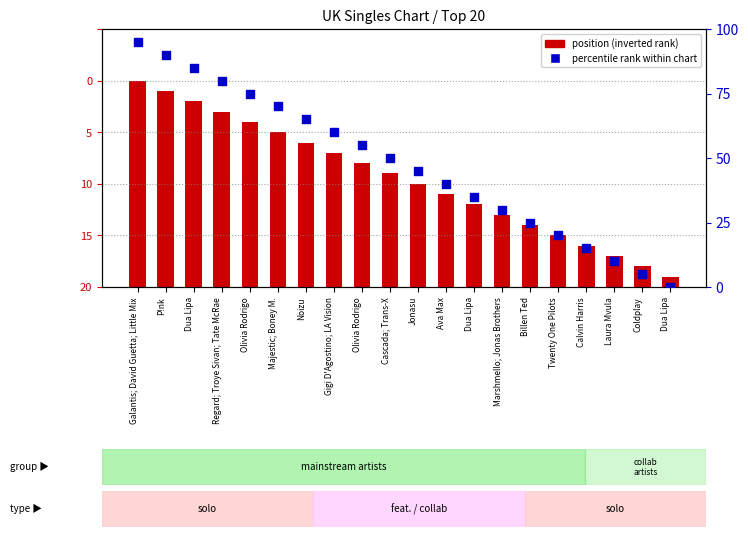

What is the total value across all series at Olivia Rodrigo?

91